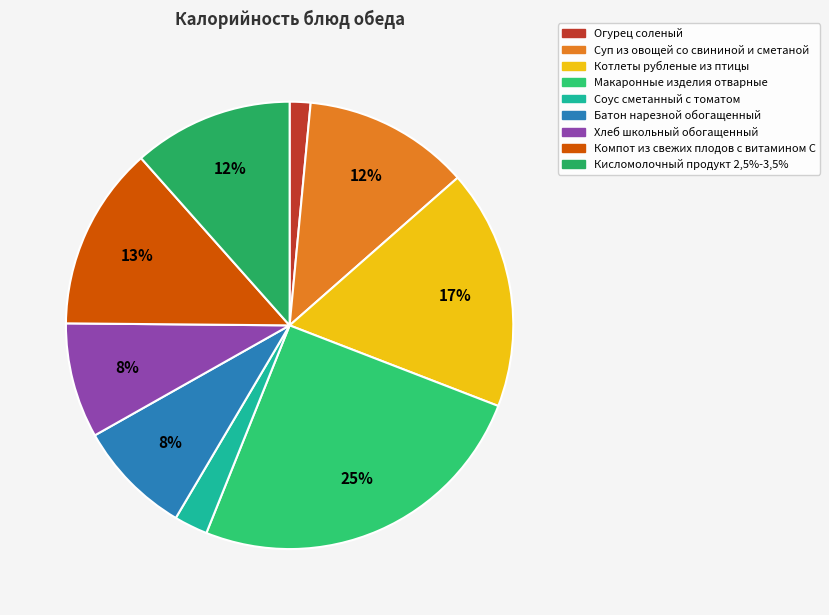

The Огурец соленый slice represents 7% of the pie. True or false?

False